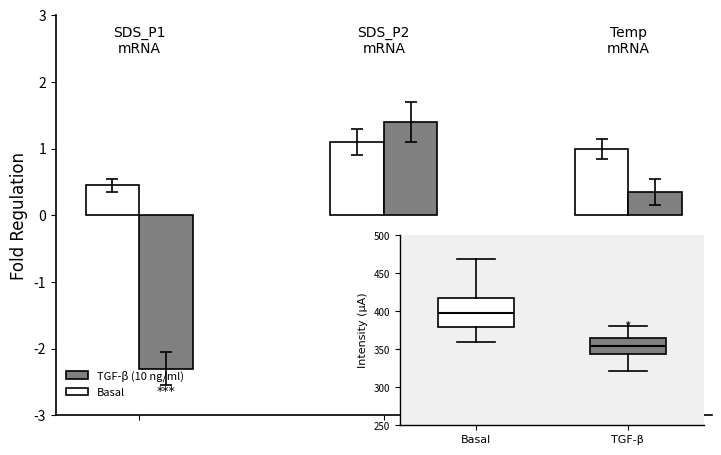

List the series in order of their peak value, lowest first.

Basal, TGF-β (10 ng/ml)